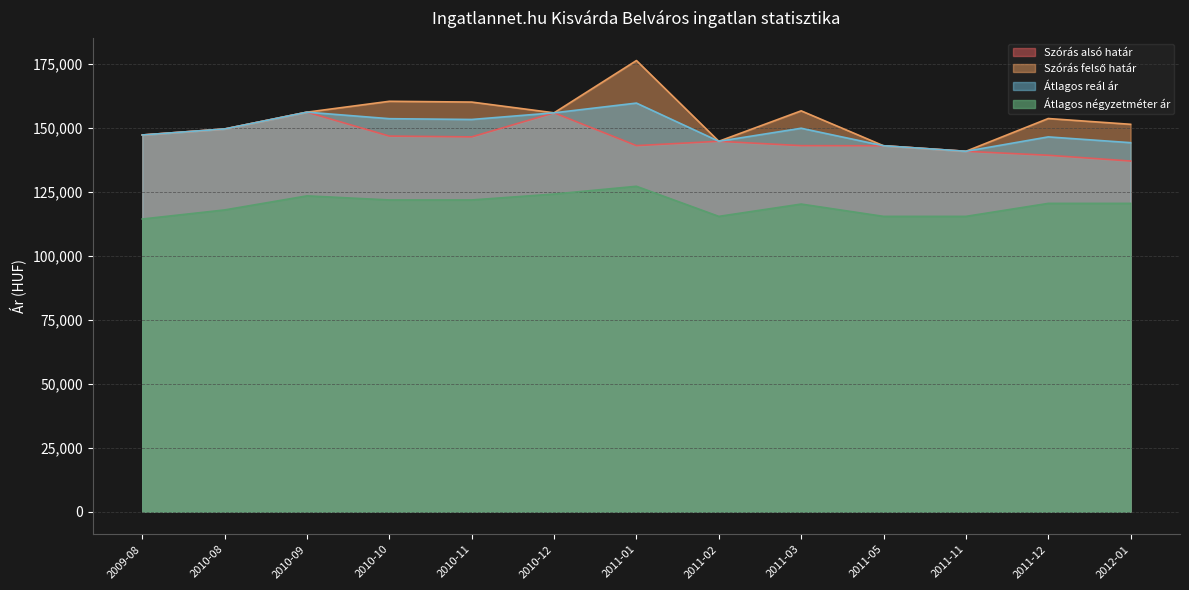

Reading left to right, what are all the values shown in this chart?

Szórás alsó határ: 147181	149531	156098	146746	146440	155841	143023	144721	143018	142978	140809	139260	137002
Szórás felső határ: 147181	149531	156098	160344	160038	155841	176261	144721	156616	142978	140809	153610	151352
Átlagos reál ár: 147181	149531	156098	153545	153239	155841	159642	144721	149817	142978	140809	146435	144177
Átlagos négyzetméter ár: 114352	117901	123397	121795	121795	124109	127136	115384	120192	115384	115384	120457	120457